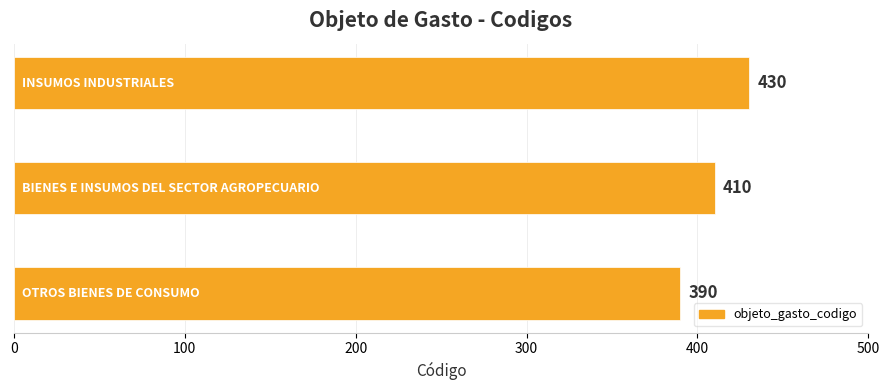

What is the smallest value displayed?

390